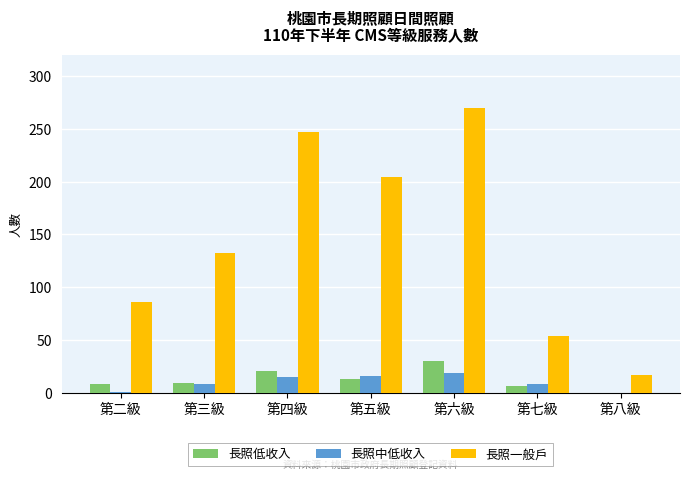

Which series has the largest total across all categories?

長照一般戶